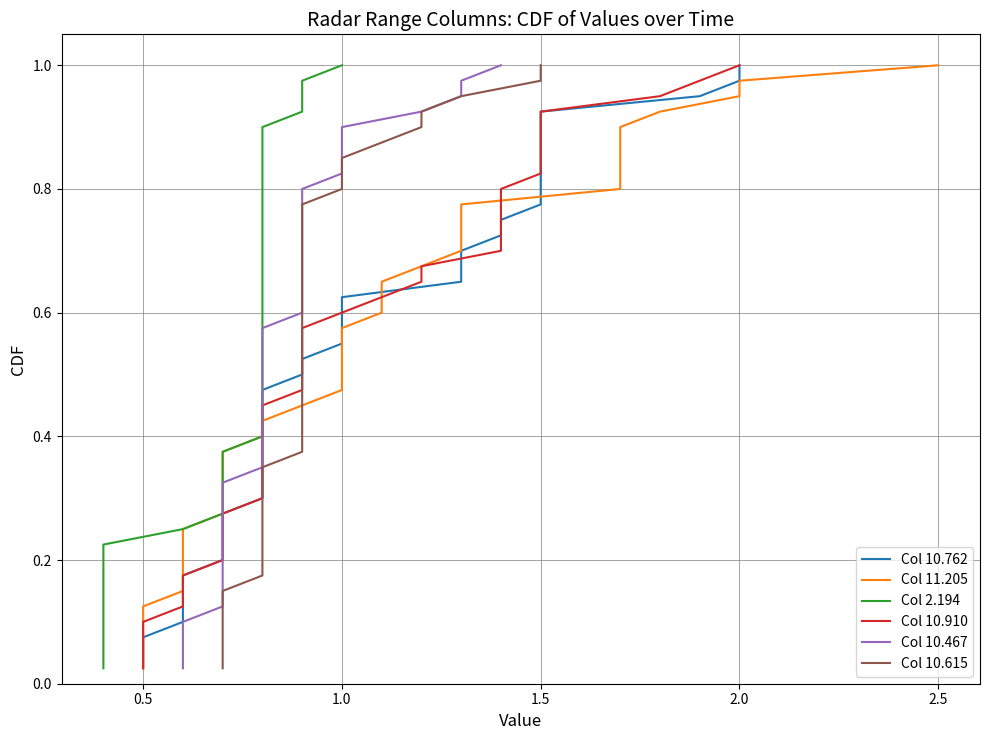

At how many categories does at least one series exceed 0?

40